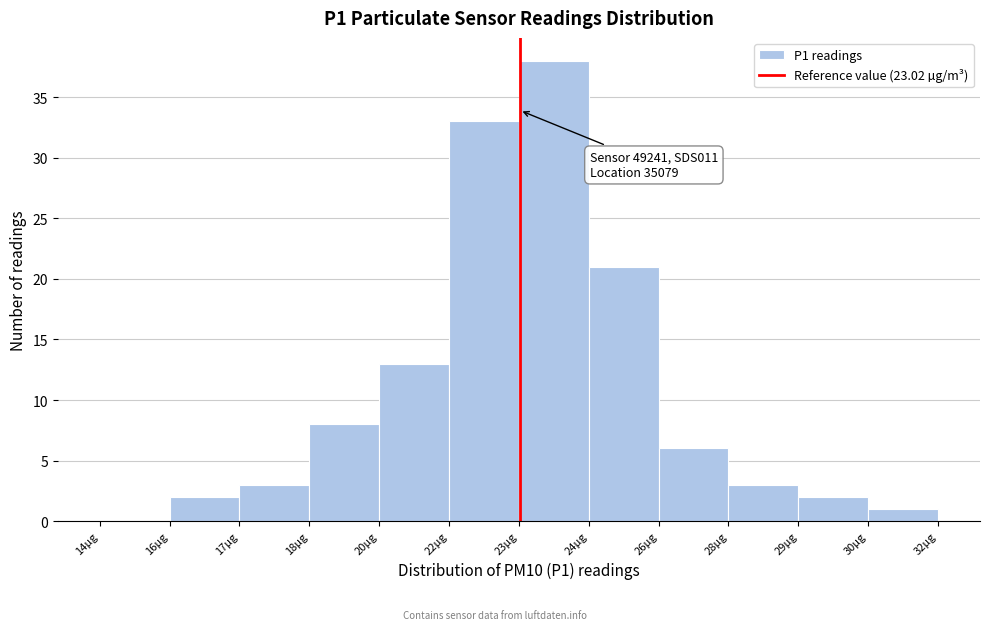

Reading right to left, list all the values displayed in this chart.

30µg=1	29µg=2	28µg=3	26µg=6	24µg=21	23µg=38	22µg=33	20µg=13	18µg=8	17µg=3	16µg=2	14µg=0